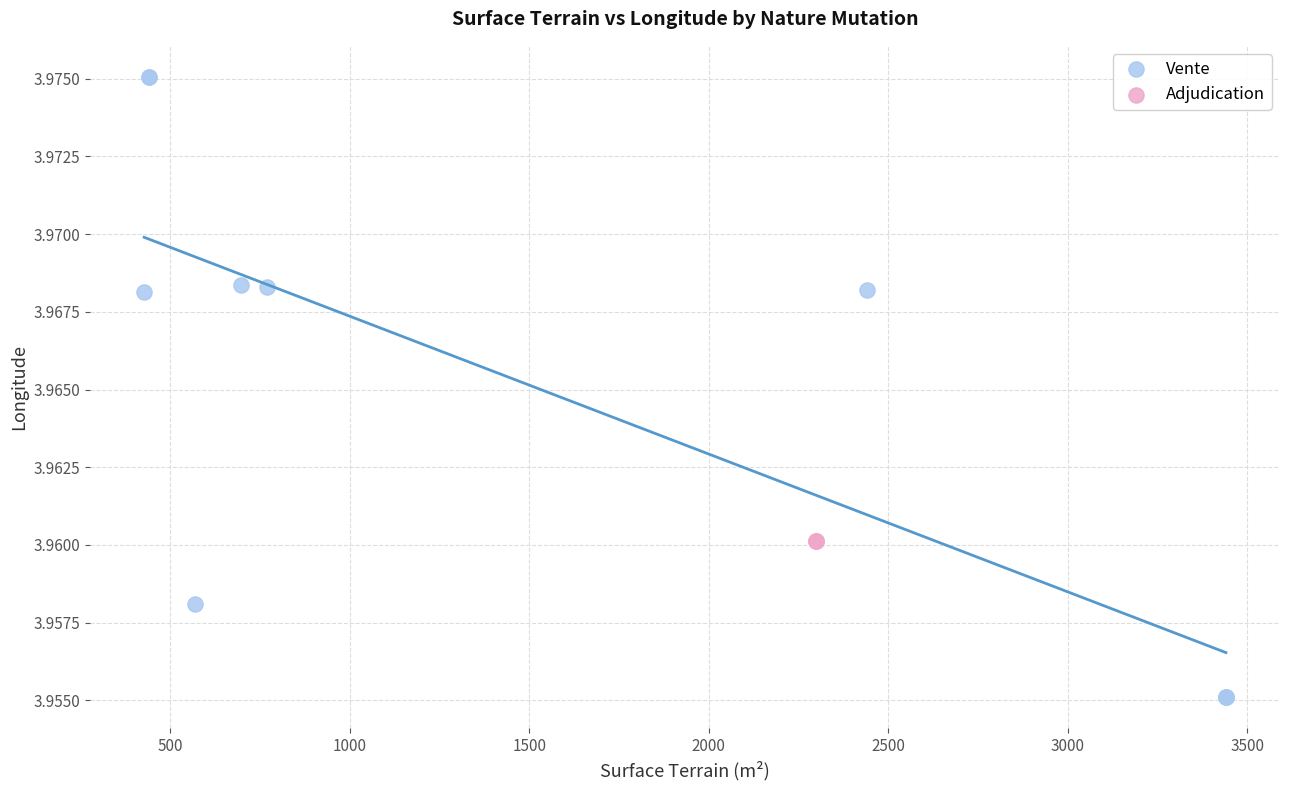

Which series contains the lowest Y value?

Vente